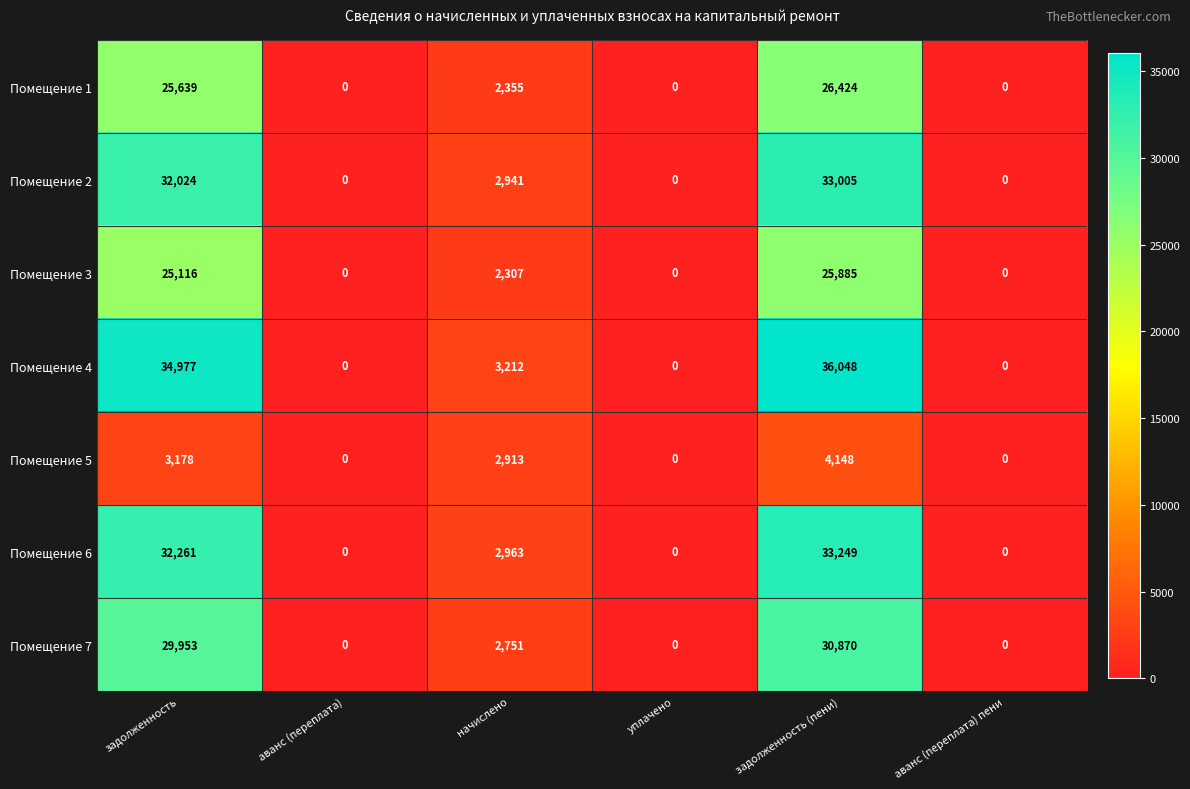

True or false: Помещение 4 has a value of 15499 at уплачено.

False